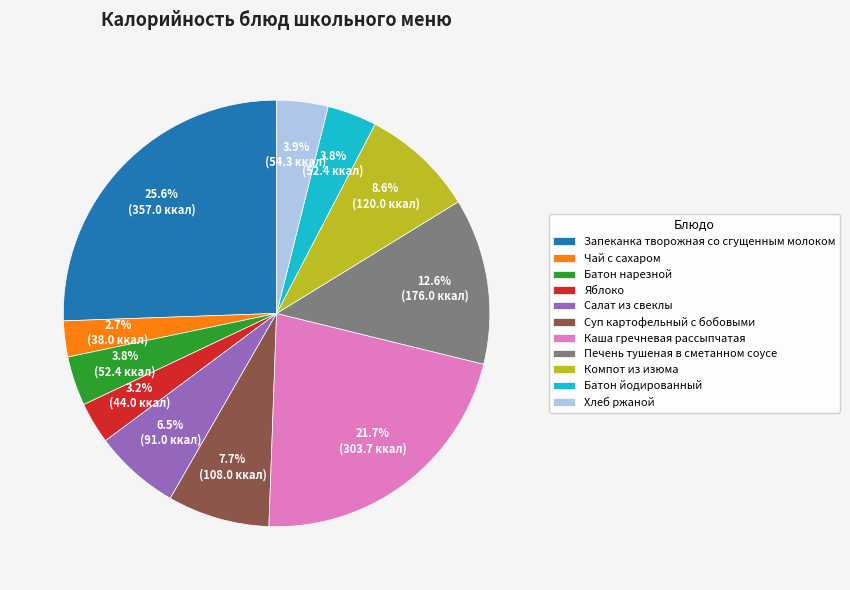

Which has a higher value, Яблоко or Запеканка творожная со сгущенным молоком?

Запеканка творожная со сгущенным молоком